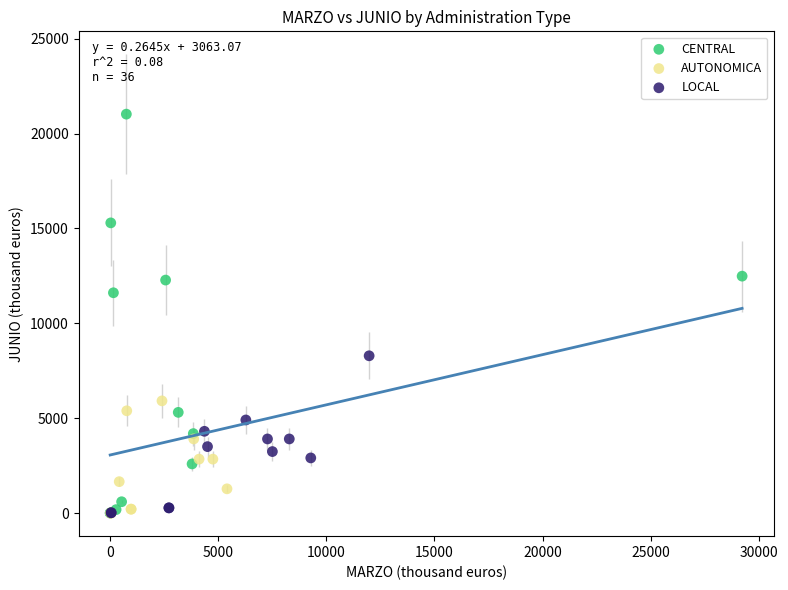

Which series reaches the maximum Y coordinate?

CENTRAL